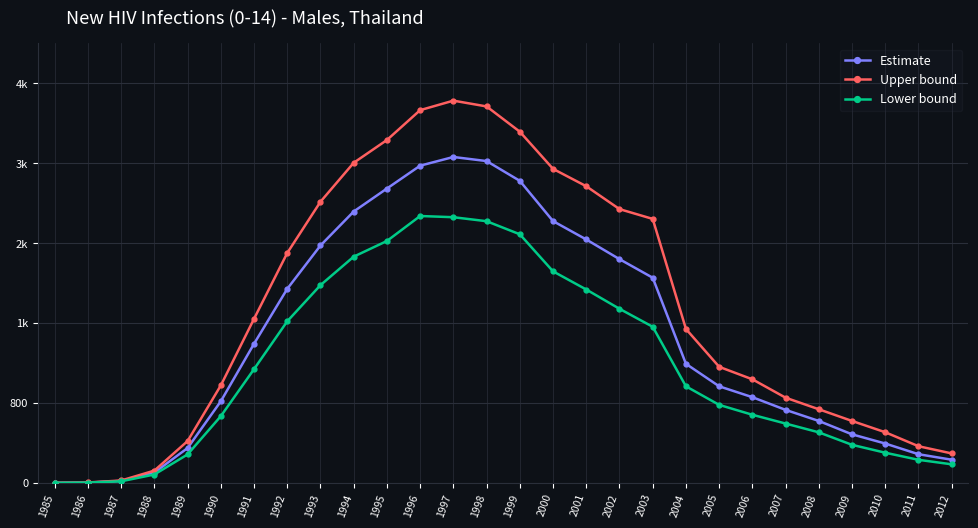

What are all the series names shown in the legend?

Estimate, Upper bound, Lower bound